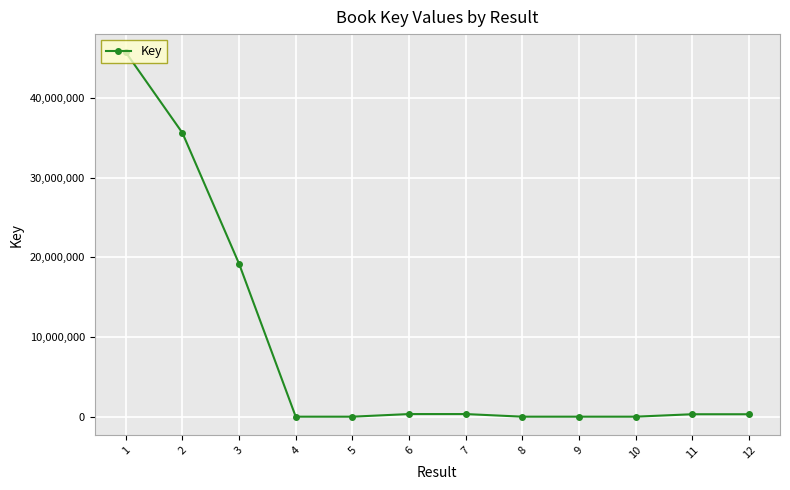

What is the sum of the values at 9 and 8?

13131